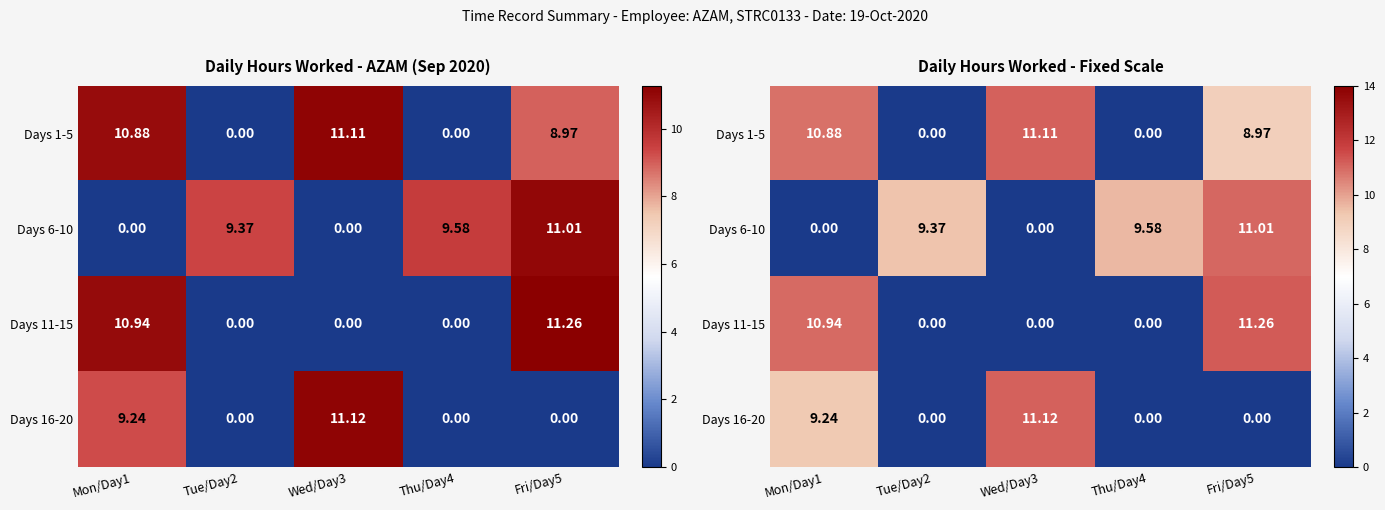

How many data points in Days 1-5 are above 8?

3